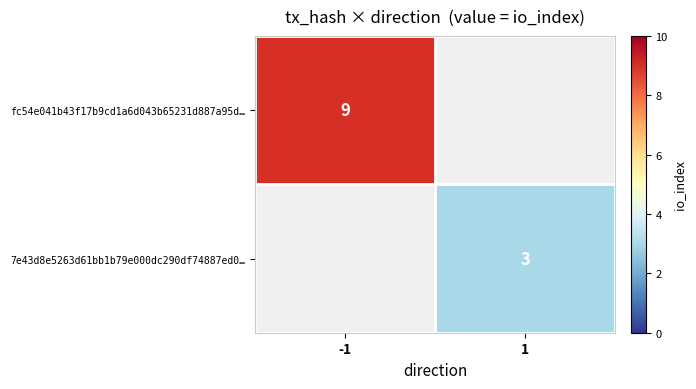

Is the value of fc54e041b43f17b9cd1a6d043b65231d887a95d… at -1 greater than the value of 7e43d8e5263d61bb1b79e000dc290df74887ed0… at 1?

Yes